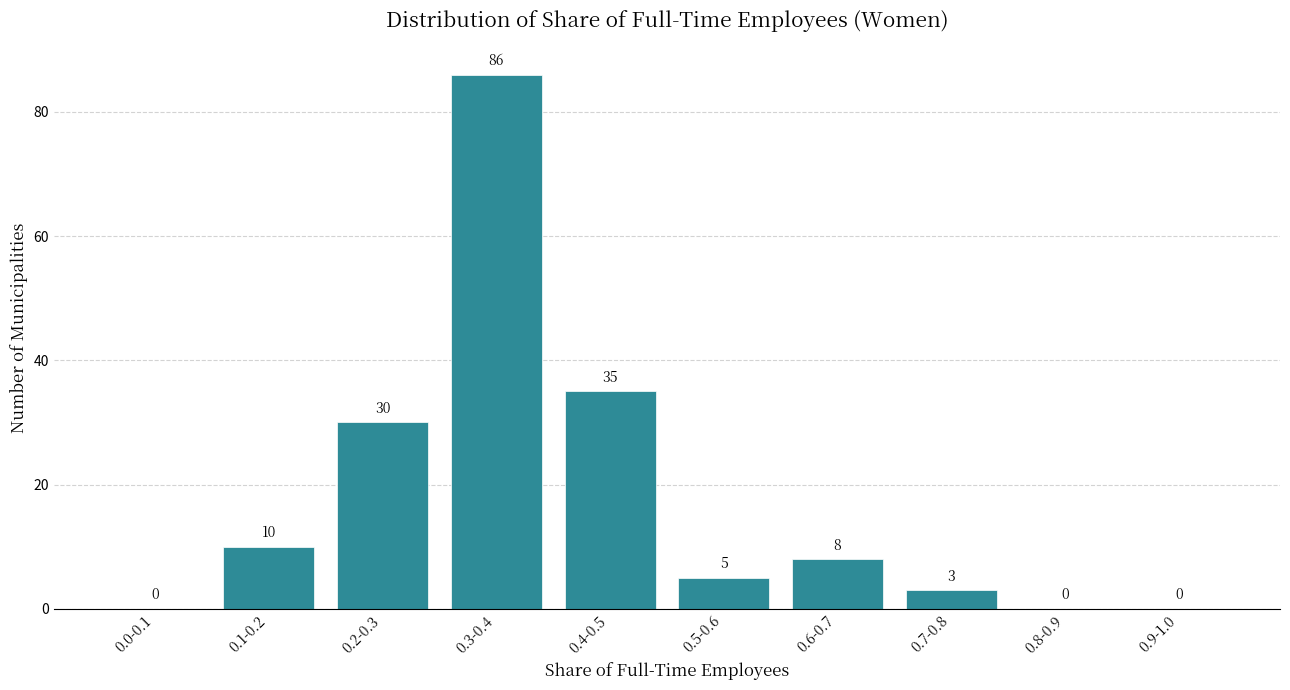

Reading left to right, transcribe all the data shown in this chart.

0.0-0.1=0	0.1-0.2=10	0.2-0.3=30	0.3-0.4=86	0.4-0.5=35	0.5-0.6=5	0.6-0.7=8	0.7-0.8=3	0.8-0.9=0	0.9-1.0=0